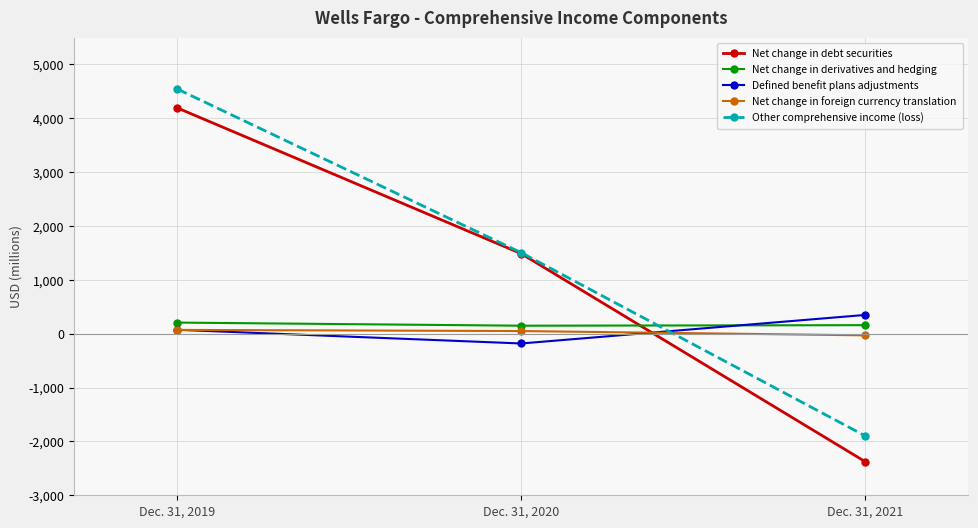

Rank the categories by Net change in foreign currency translation value from lowest to highest.

Dec. 31, 2021, Dec. 31, 2020, Dec. 31, 2019